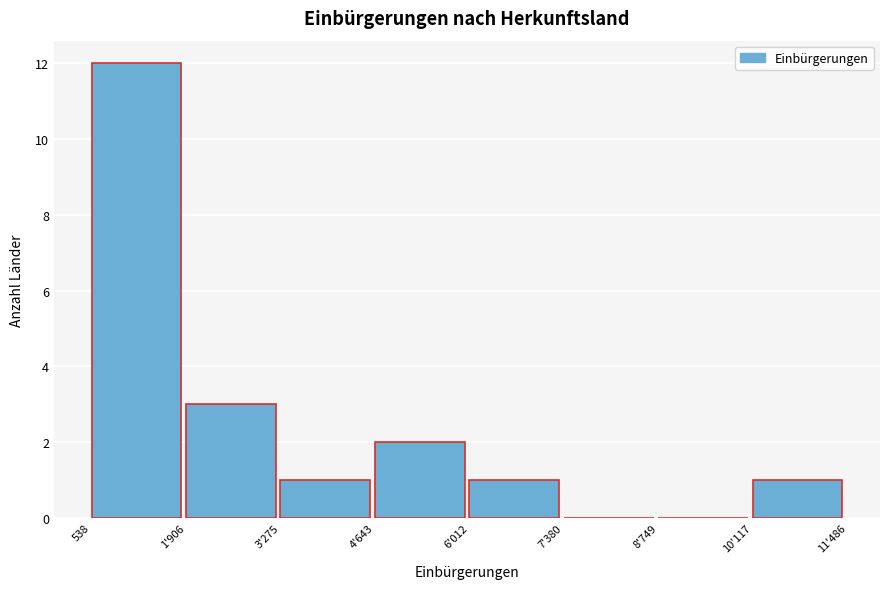

Reading left to right, list all the values displayed in this chart.

538=12	1'906=3	3'275=1	4'643=2	6'012=1	7'380=0	8'749=0	10'117=1